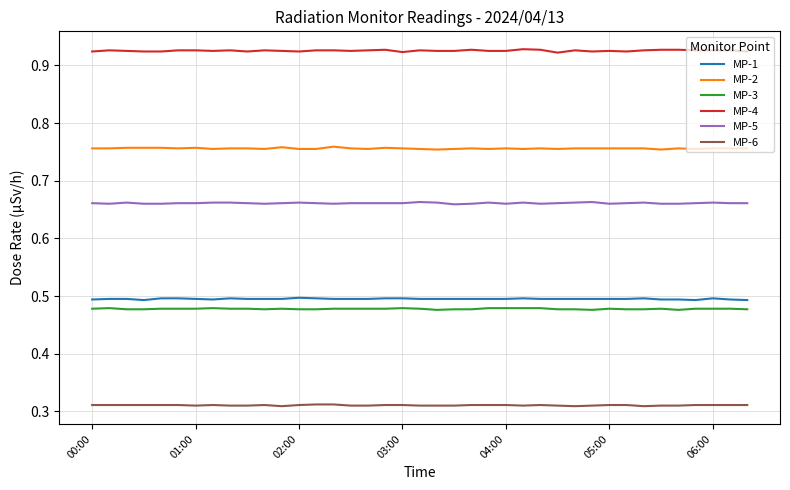

True or false: MP-5 and MP-2 cross at least once.

False